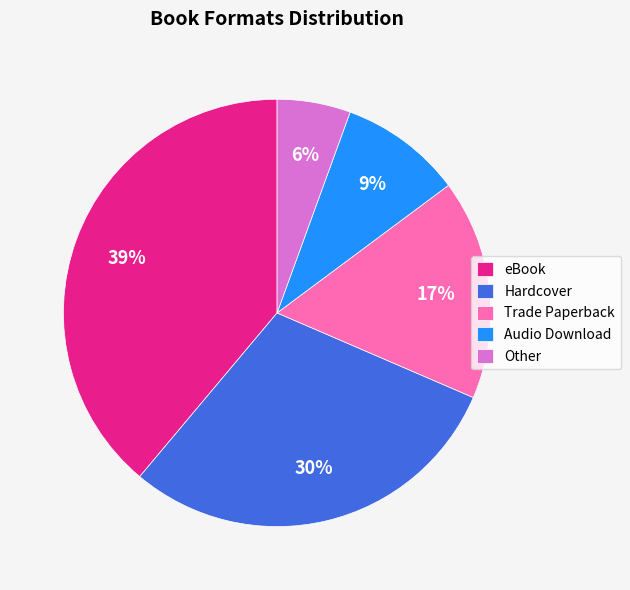

What is the ratio of the value at Trade Paperback to the value at eBook?

0.4